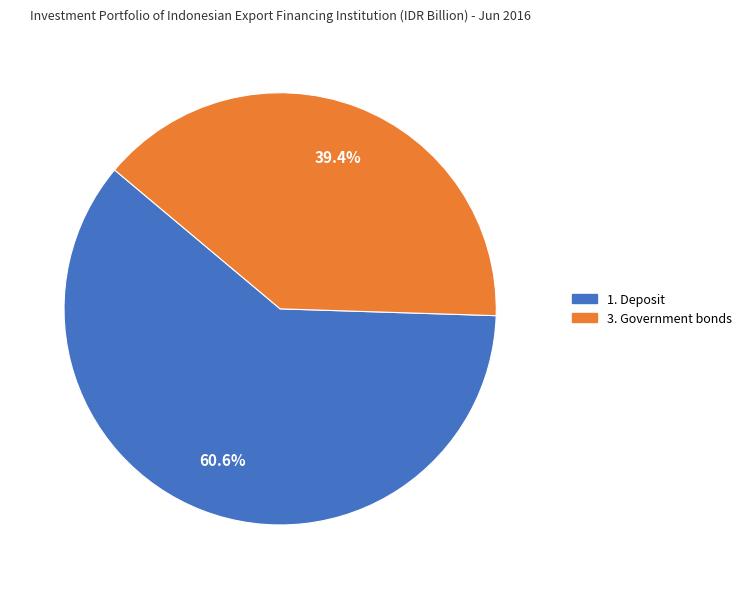

What is the smallest slice in the pie chart?

3. Government bonds